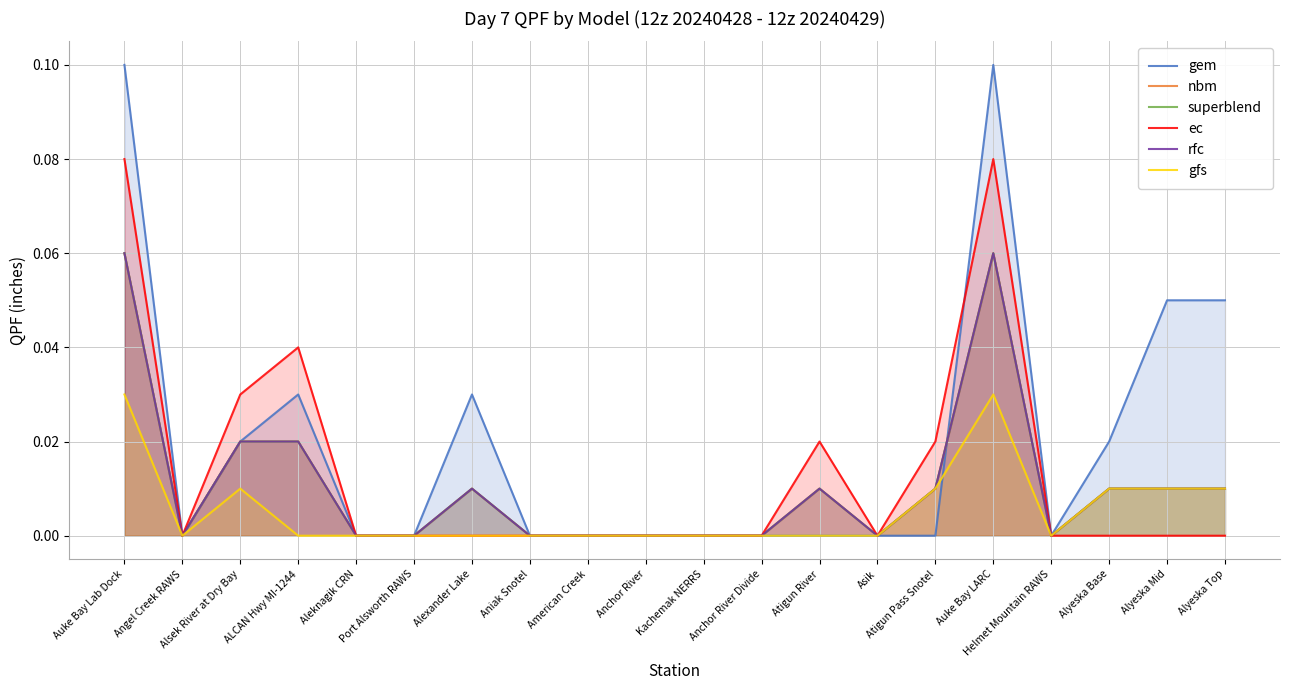

What is the approximate value of ec at Auke Bay Lab Dock?

0.1